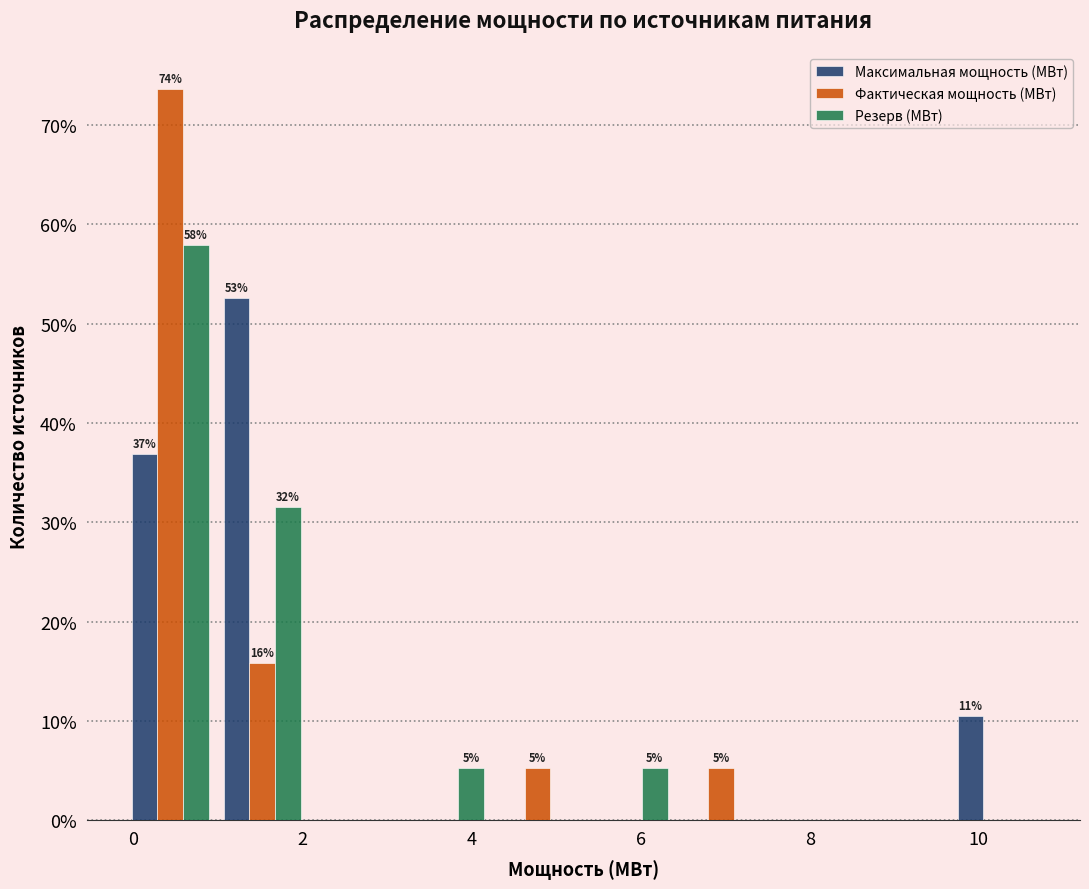

In the Фактическая мощность (МВт) series, which range on the x-axis has the tallest bar?

-0.2 to 1.0